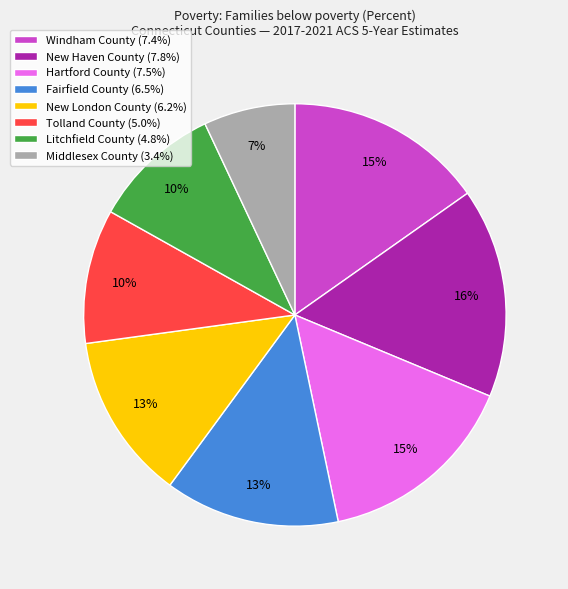

Approximately how many times larger is the value at Middlesex County compared to Fairfield County?

0.5